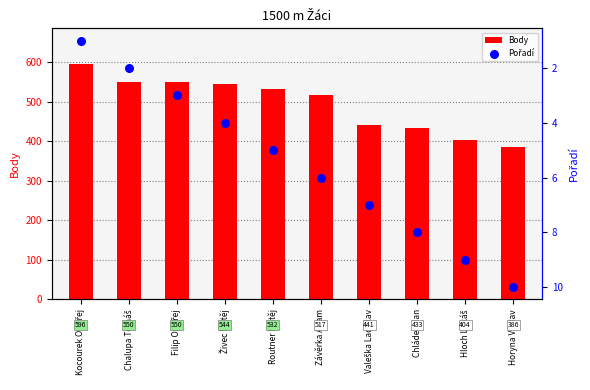

At how many categories does at least one series exceed 404?

8